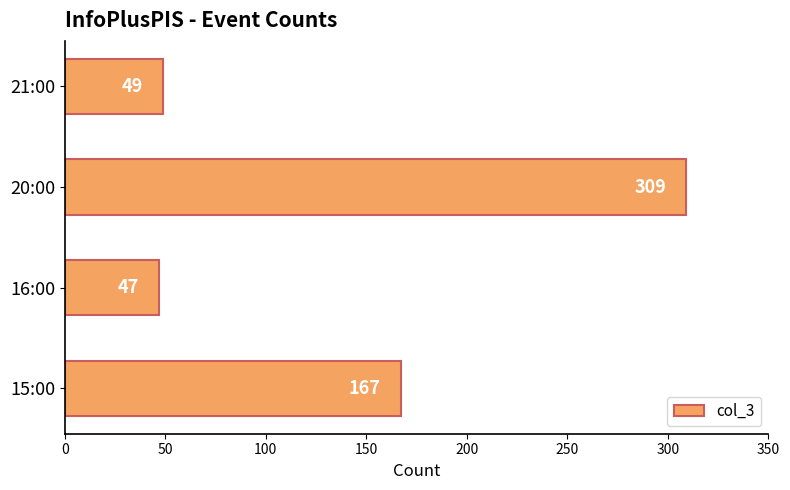

What is the change in value from 16:00 to 21:00?

+2